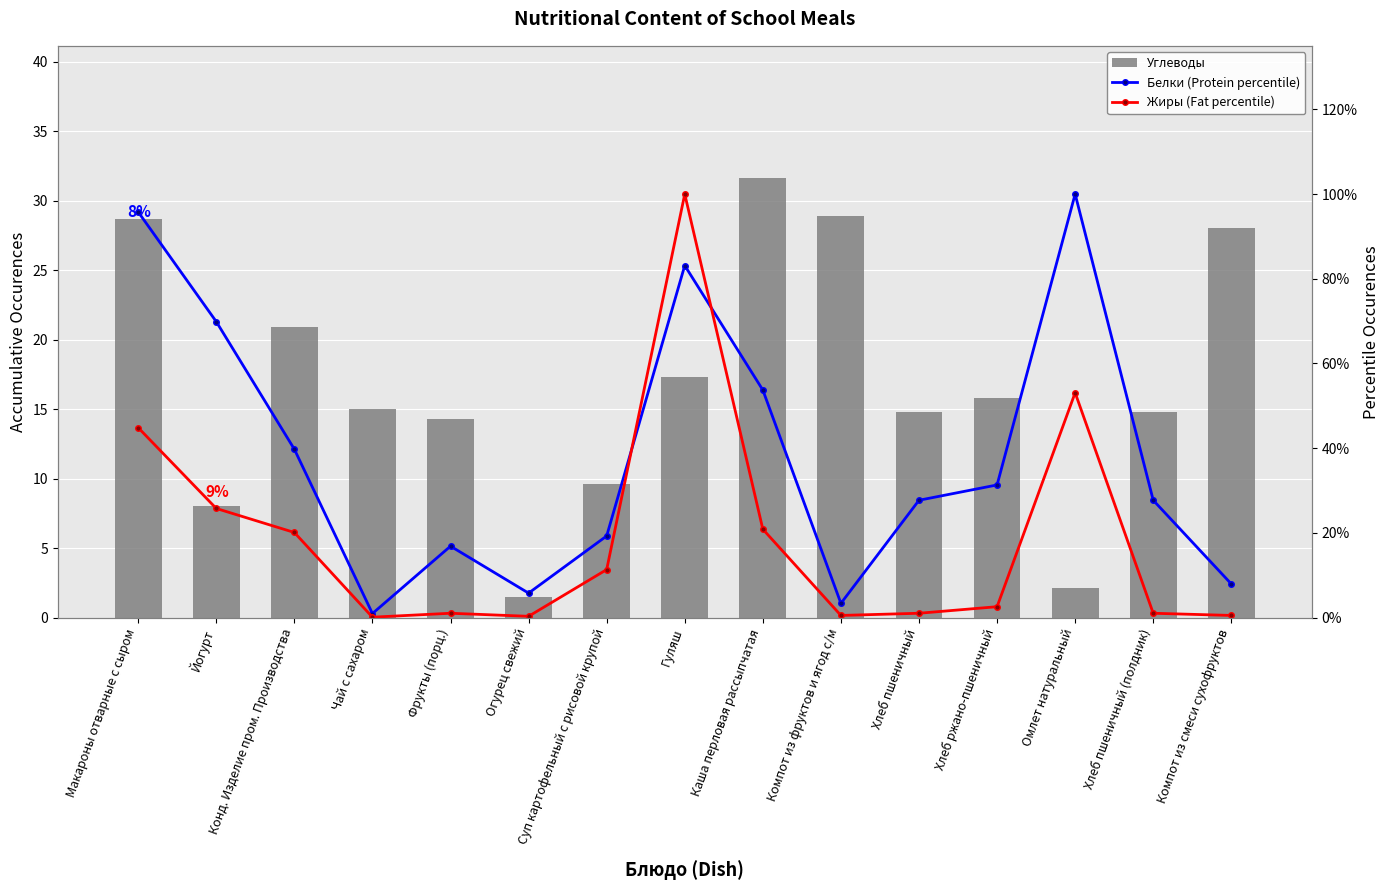

Which label corresponds to the largest value in the chart?

Каша перловая рассыпчатая